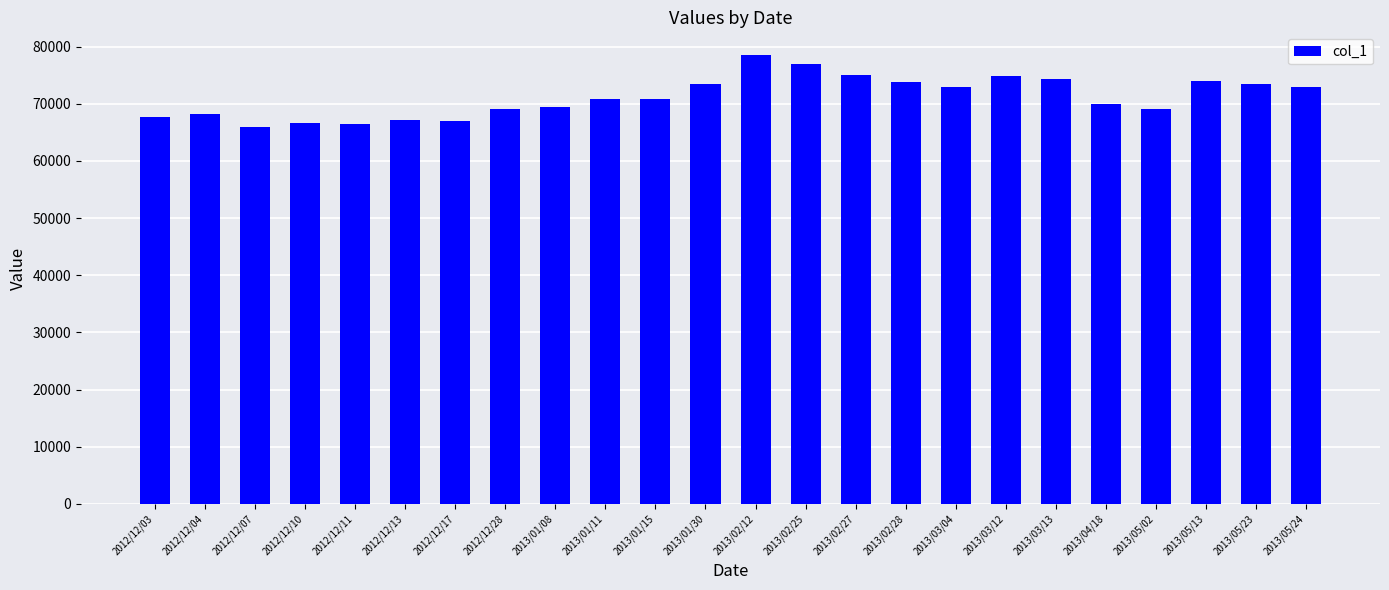

What is the difference between the second highest and second lowest values?

10500